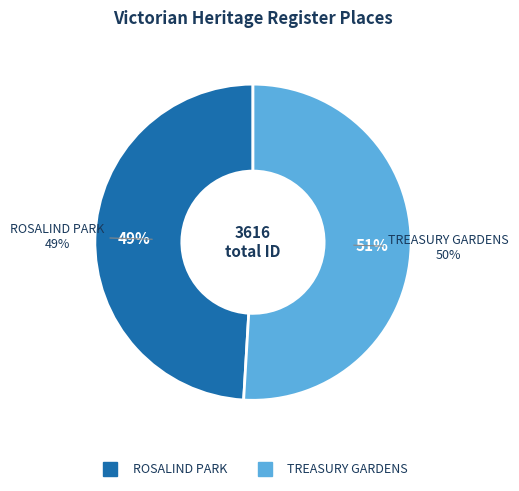

Which slice represents more than half of the pie?

TREASURY GARDENS